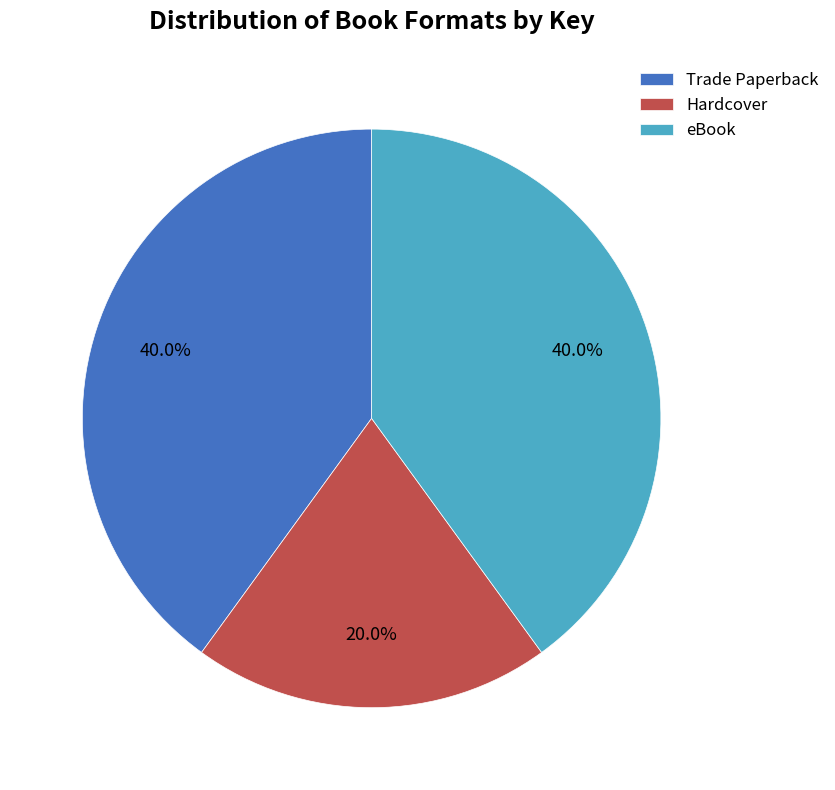

To the nearest percent, what is the difference between the largest and smallest slice percentages?

20%